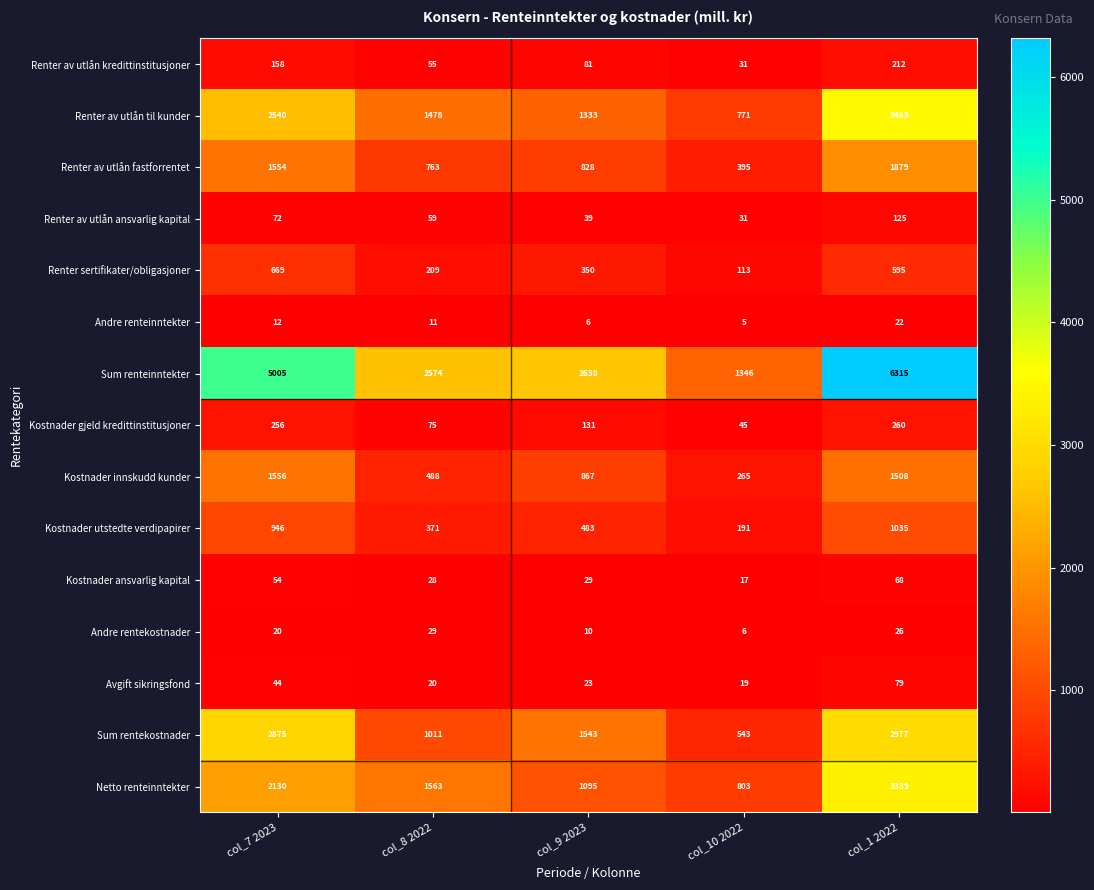

What is the difference between the Sum rentekostnader values at col_9 2023 and col_8 2022?

532